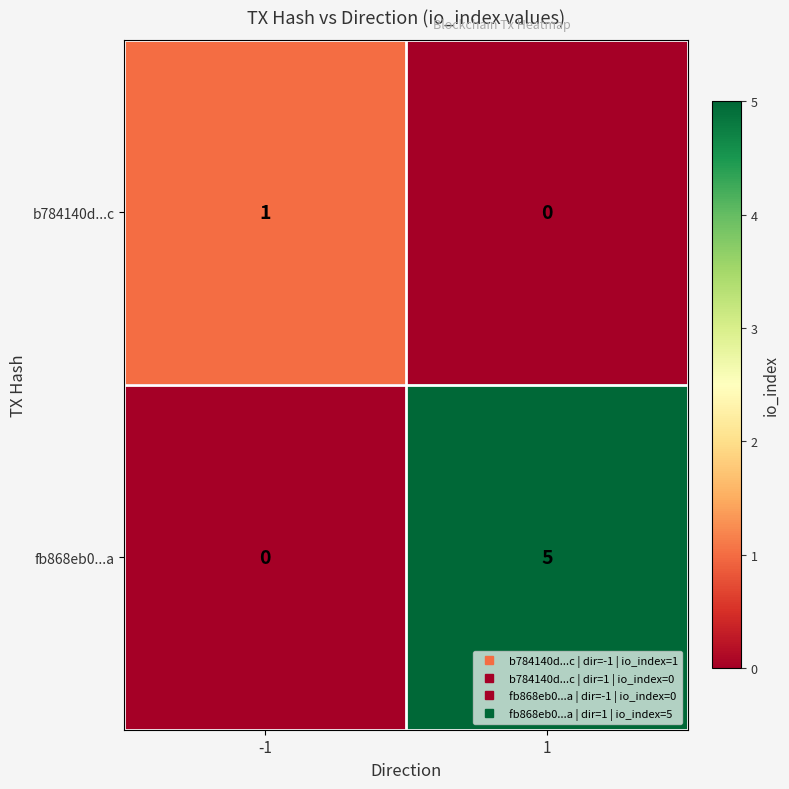

Which series has the widest spread of values?

fb868eb0...a